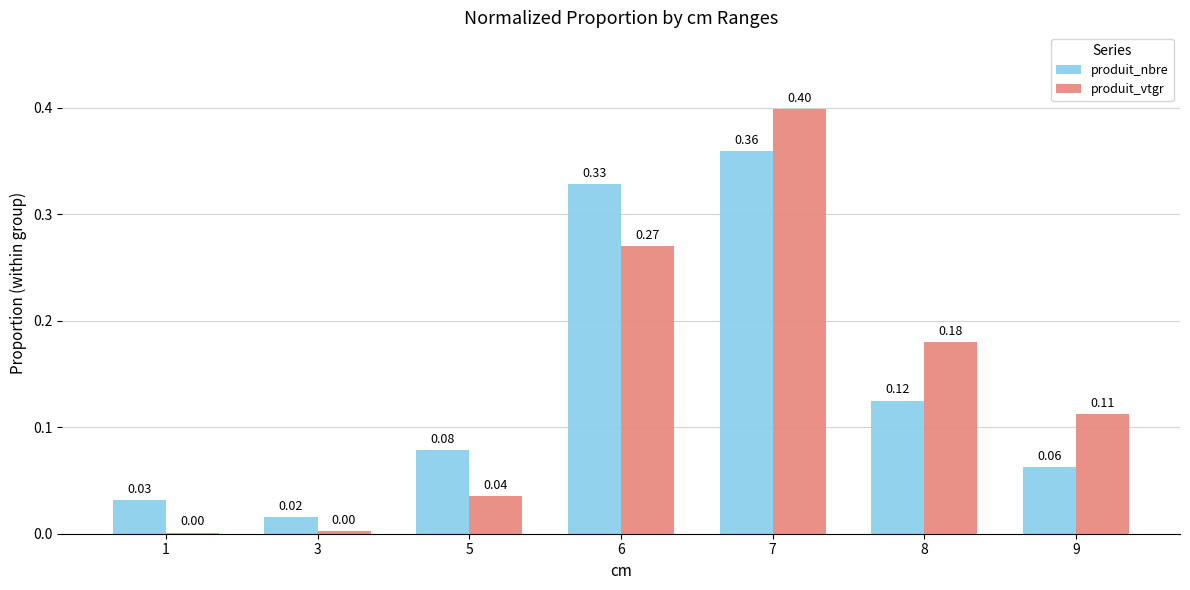

Between 1 and 6, which series saw the biggest shift?

produit_nbre